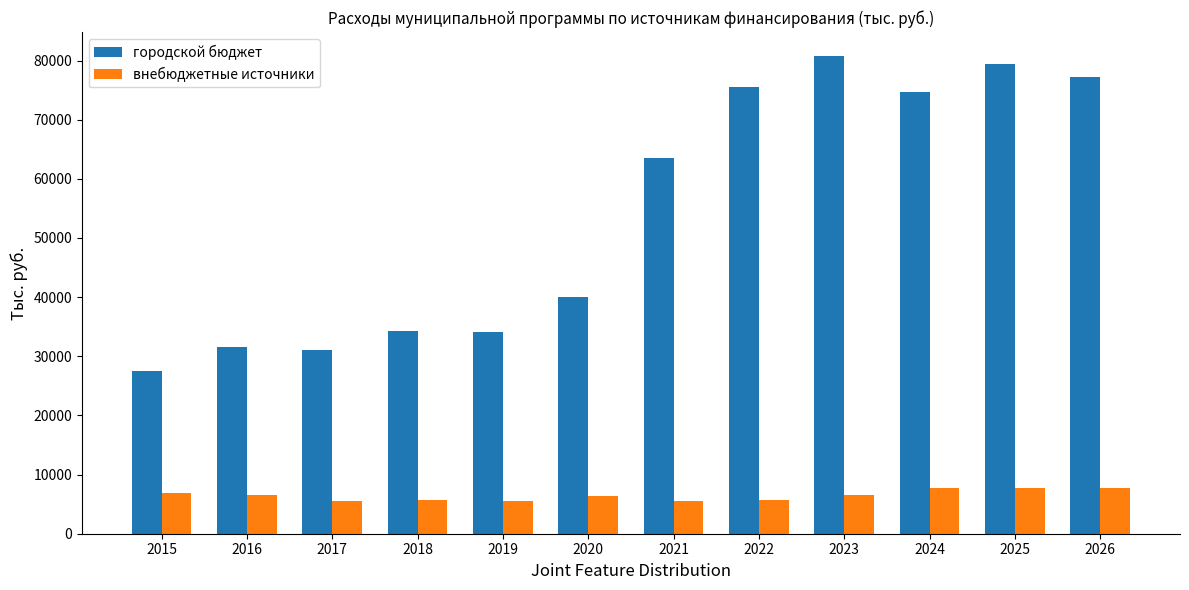

How many categories are shown in the chart?

12